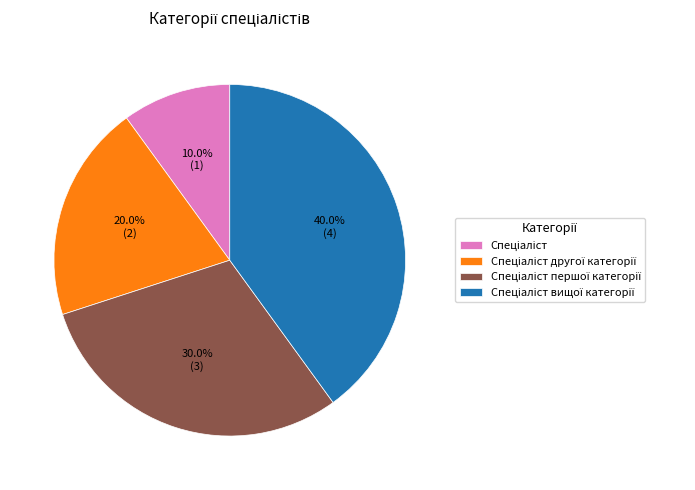

Does any single category account for the majority?

No